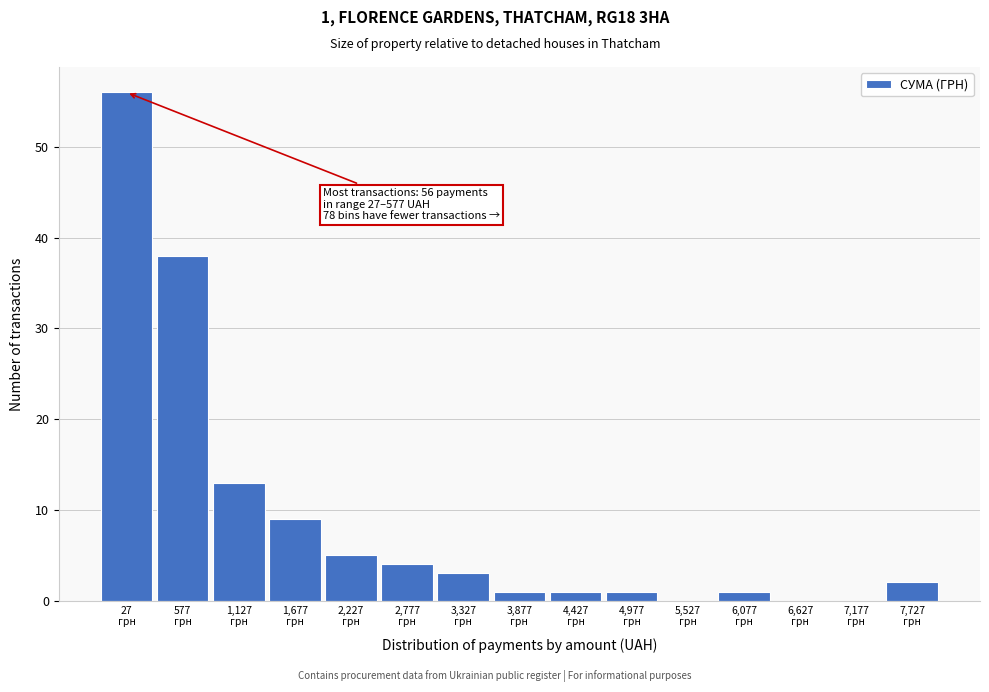

What is the maximum value shown in the chart?

56